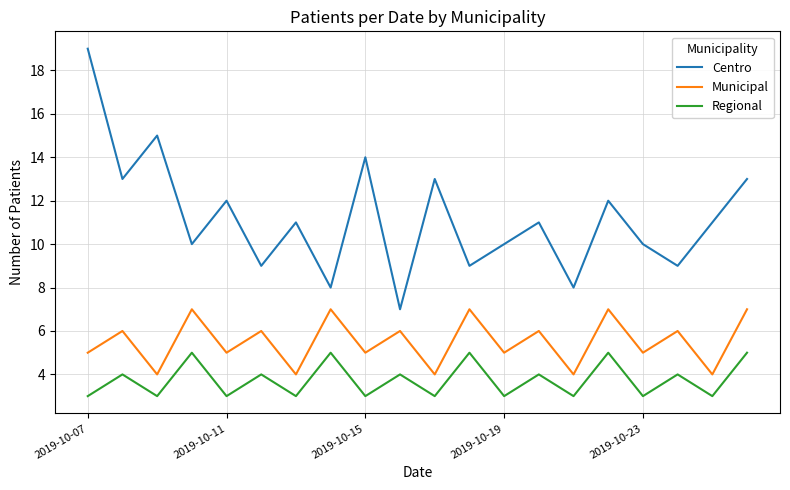

How many lines are shown in the chart?

3